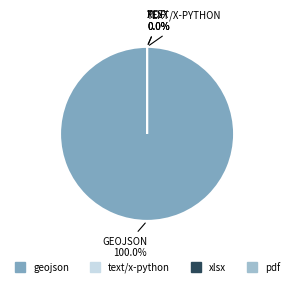

What is the smallest slice in the pie chart?

text/x-python